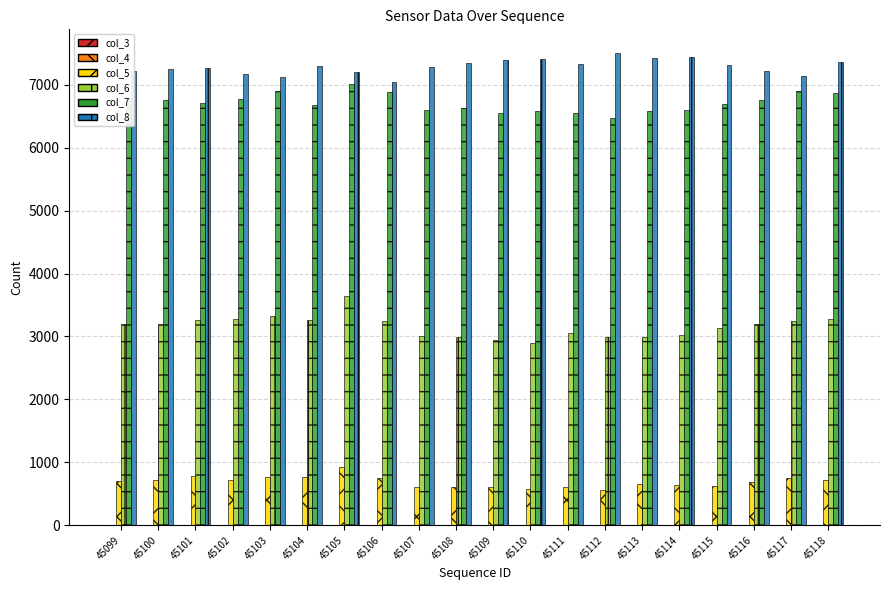

What is the greatest value displayed?

7504